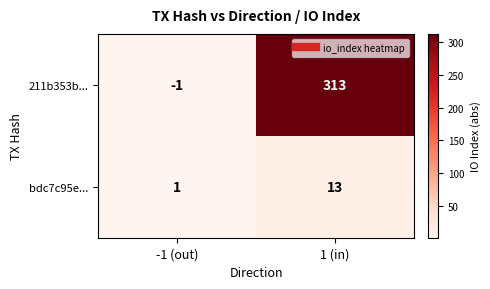

The value of 211b353b... at 1 (in) is 168. True or false?

False